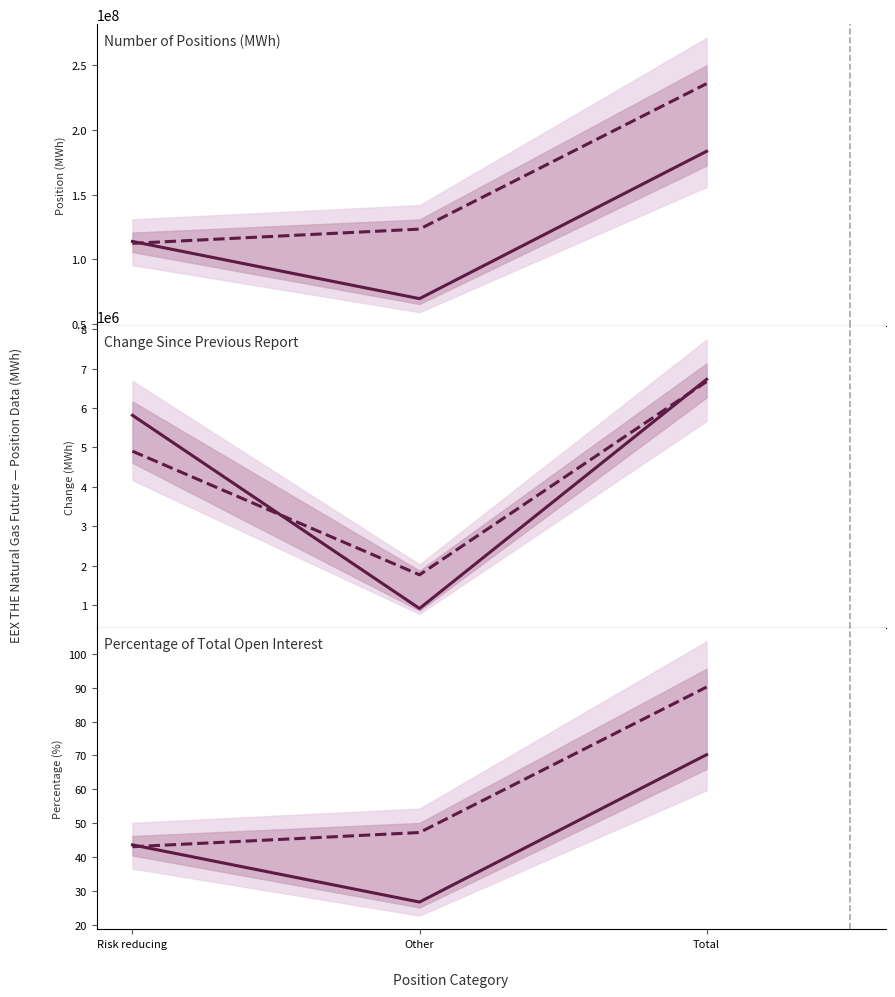

What is the highest value of the Commercial Undertakings Short Pct series?

90.2